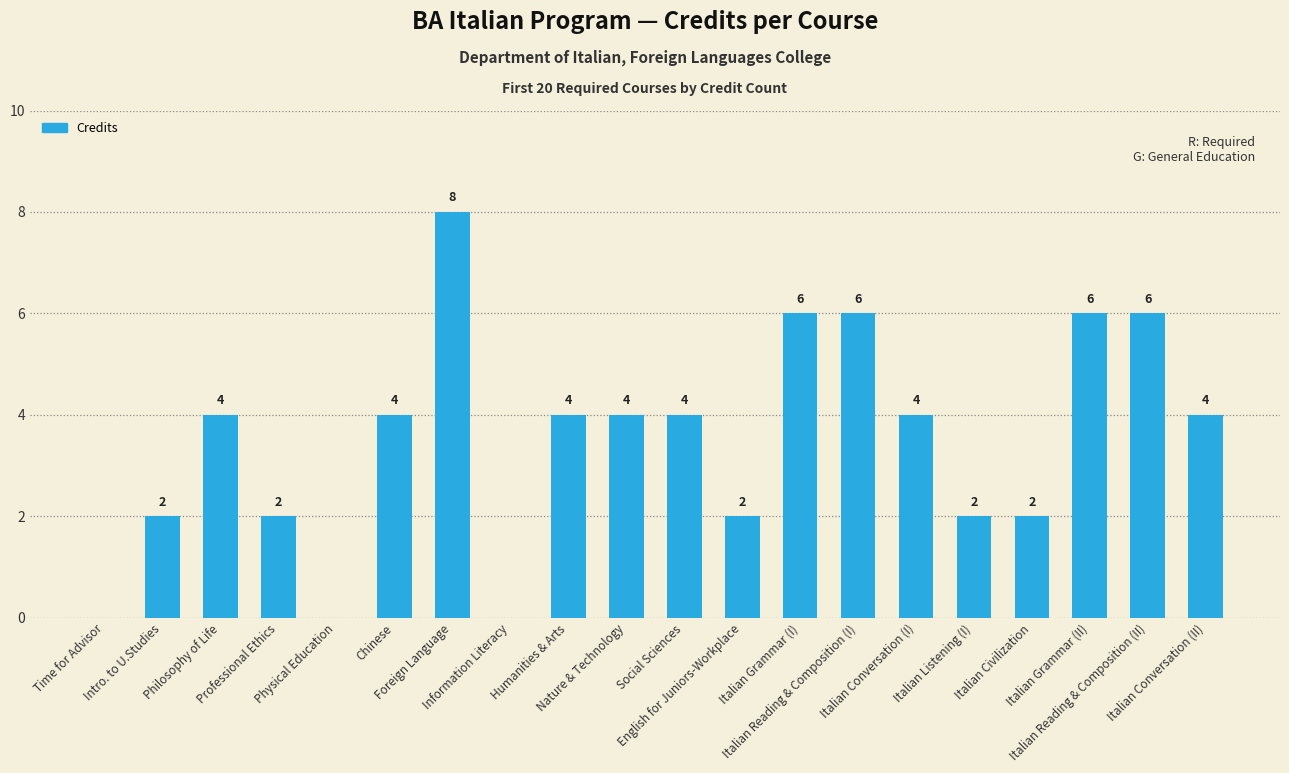

How many values are between 2 and 6?

16